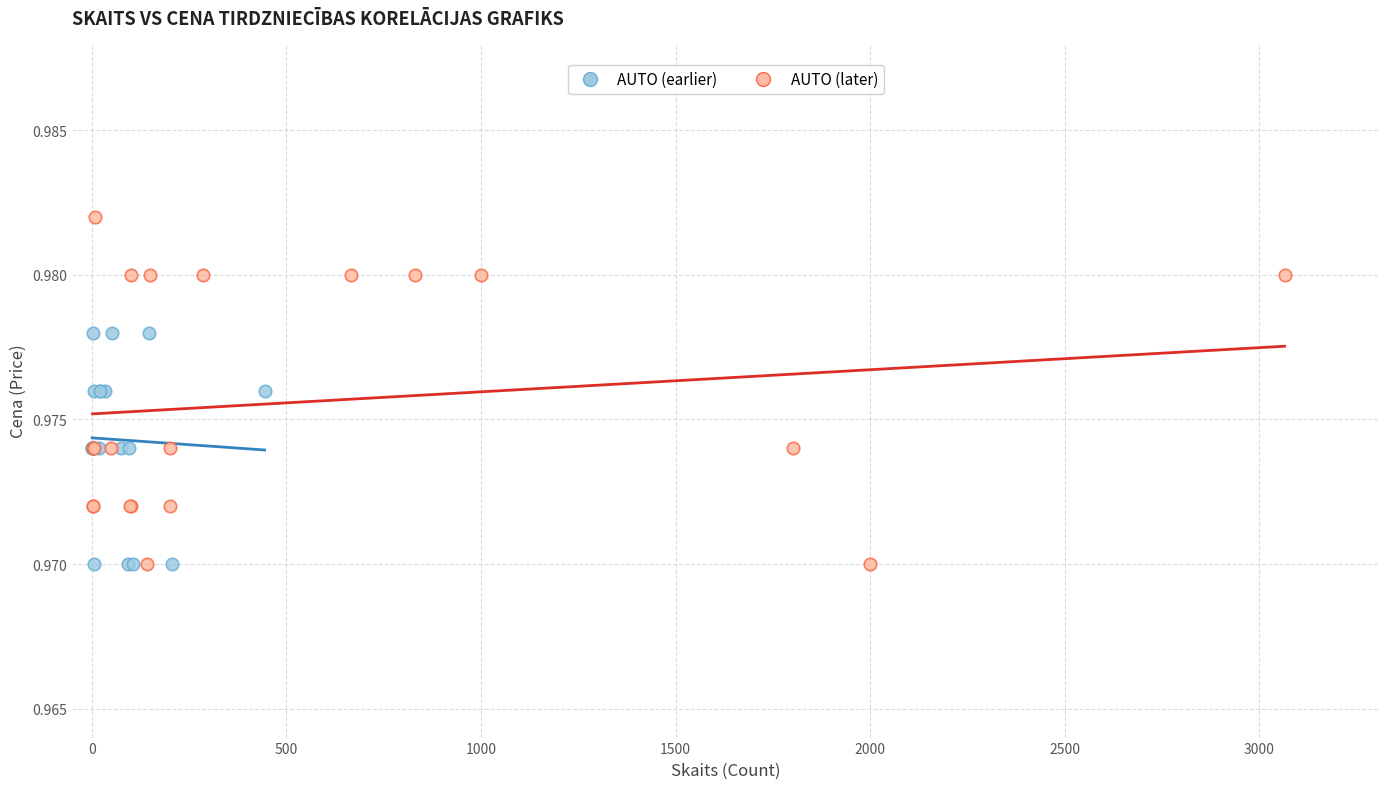

Which series contains the highest Y value?

AUTO (later)